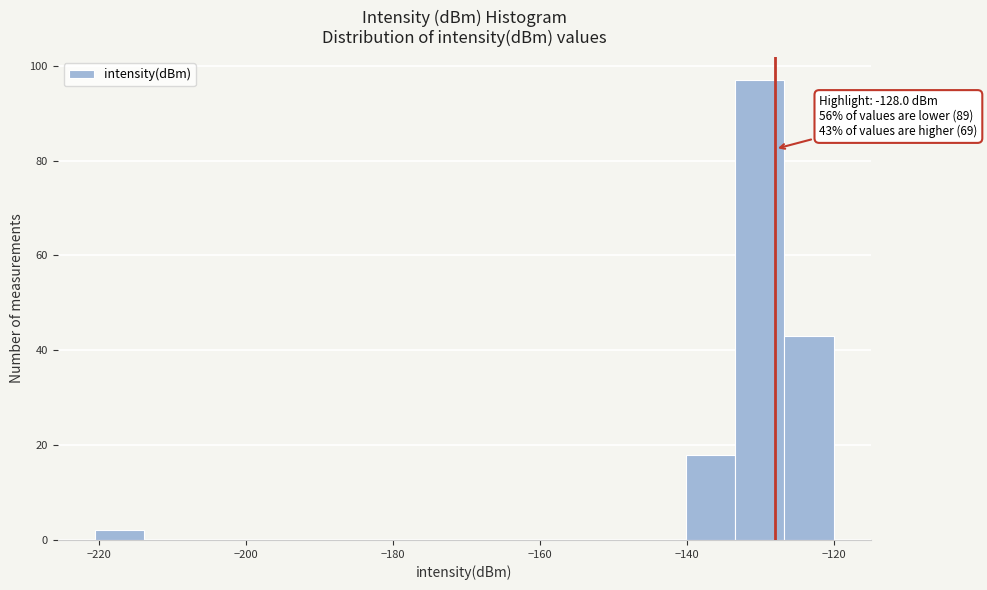

Read against the x-axis, roughly where is the centre of the tallest bar?

-130